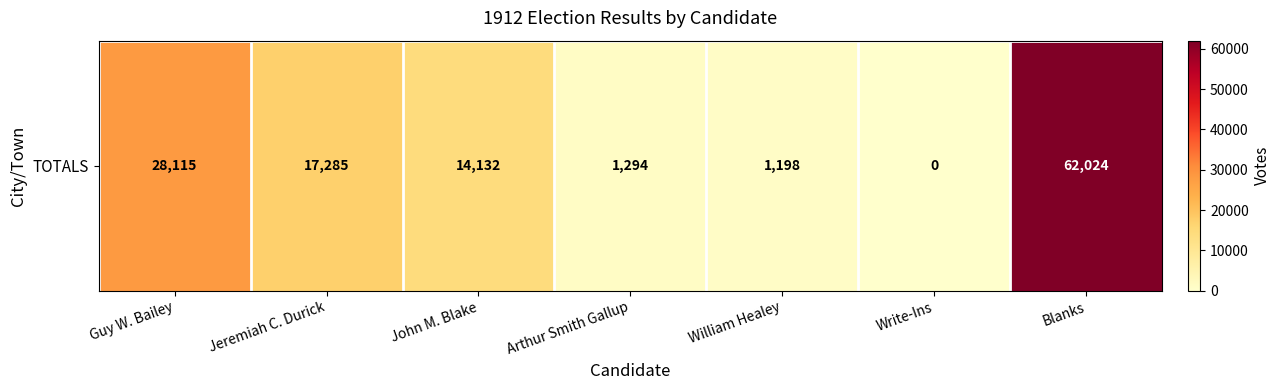

List the labels in order of value, largest first.

Blanks, Guy W. Bailey, Jeremiah C. Durick, John M. Blake, Arthur Smith Gallup, William Healey, Write-Ins